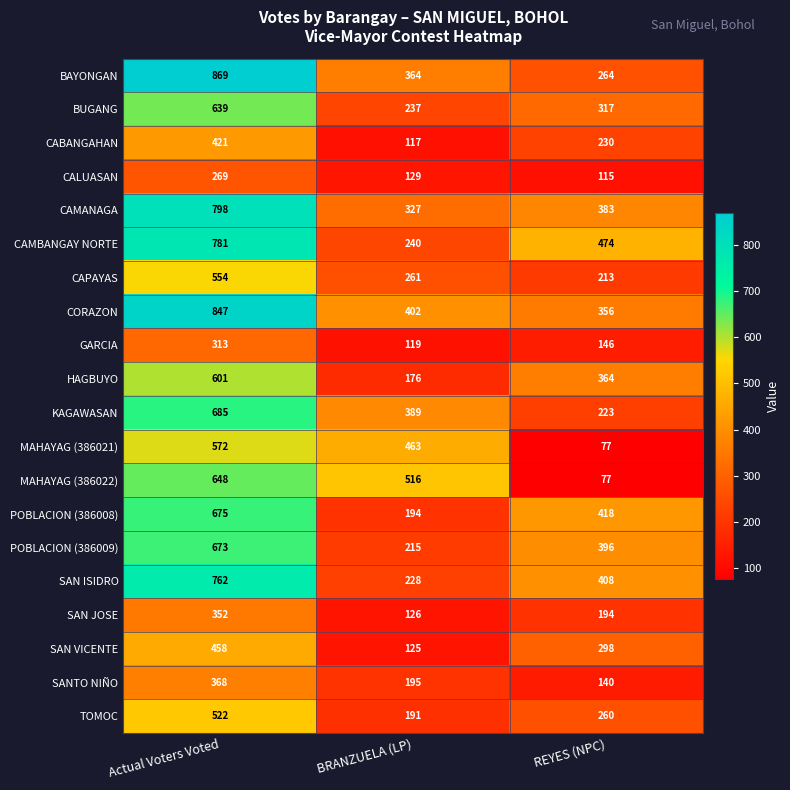

Which category has the highest value in the MAHAYAG (386021) series?

Actual Voters Voted